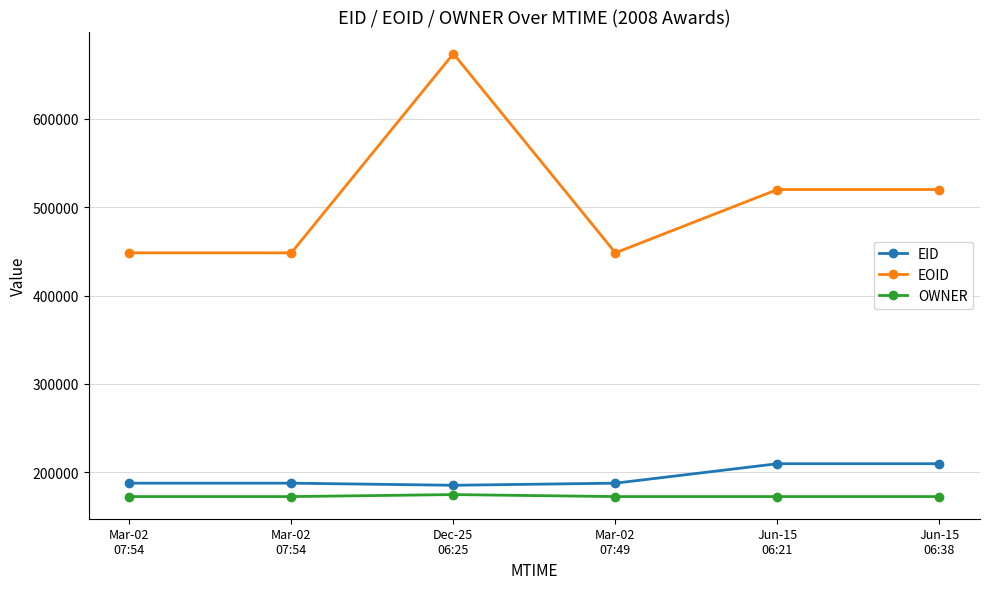

What are all the series names shown in the legend?

EID, EOID, OWNER